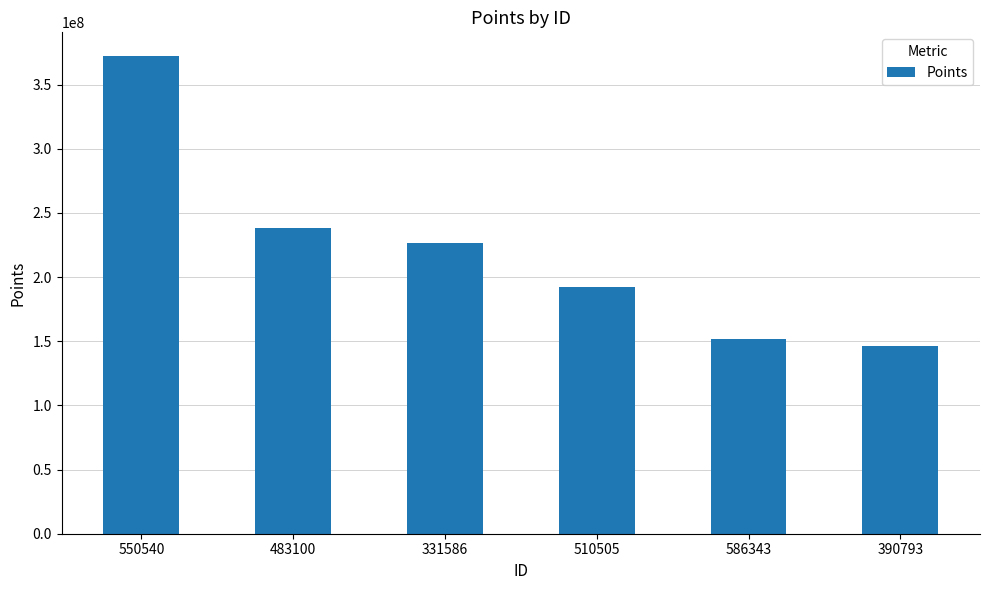

Reading left to right, what are all the values shown in this chart?

550540=372067770	483100=238397411	331586=226213018	510505=192468296	586343=151363185	390793=146590520